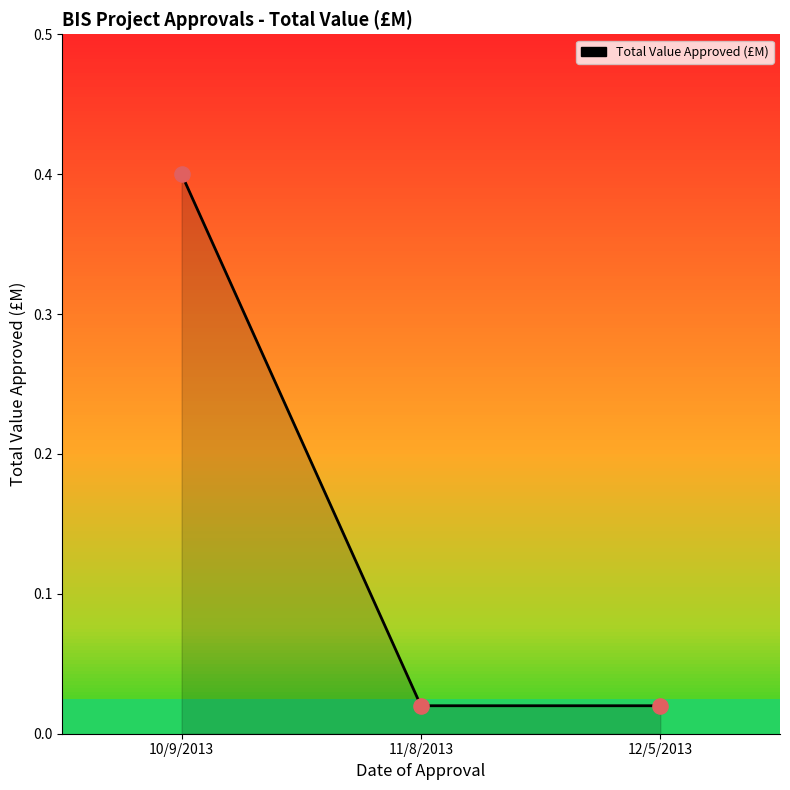

What is the change in value from 10/9/2013 to 11/8/2013?

-0.4